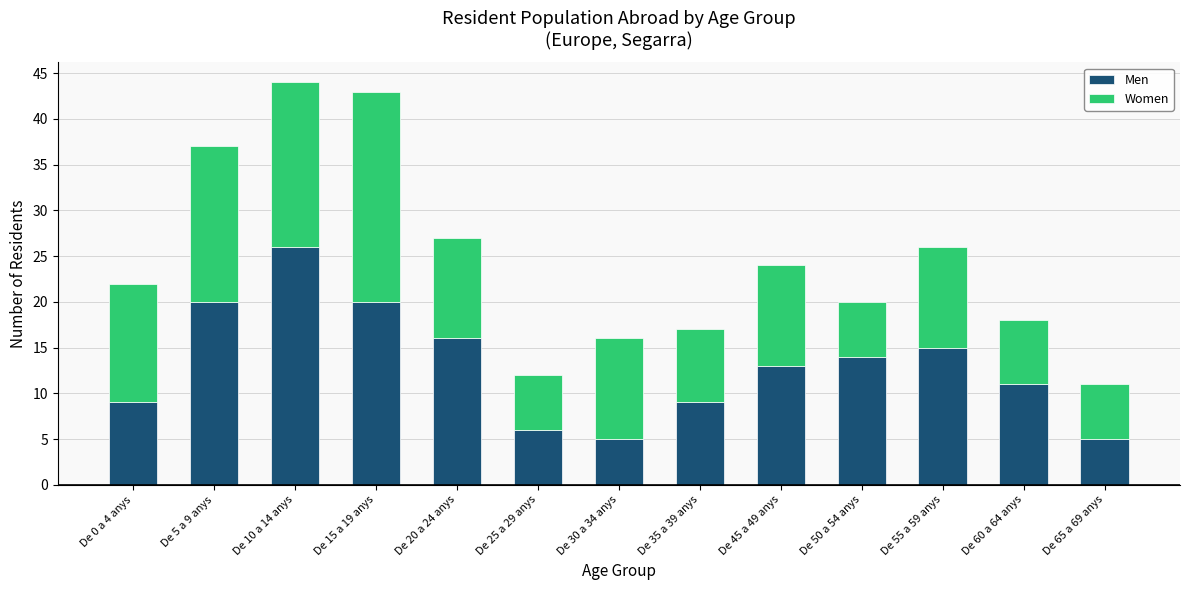

What is the total value across all series at De 55 a 59 anys?

26